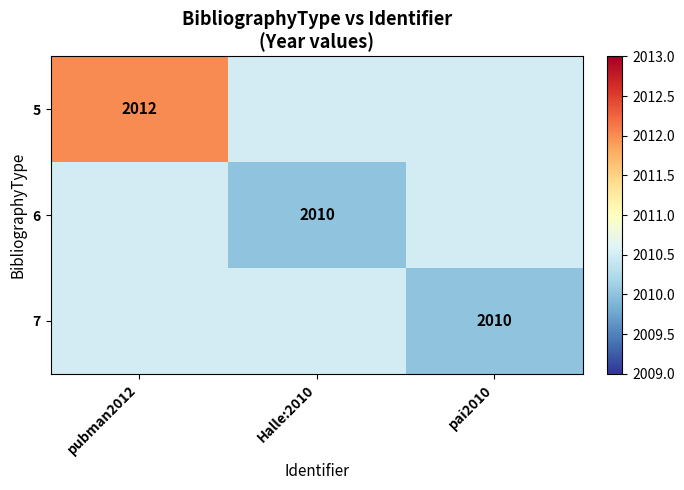

The 6 series shows 3070.3 at Halle:2010. True or false?

False